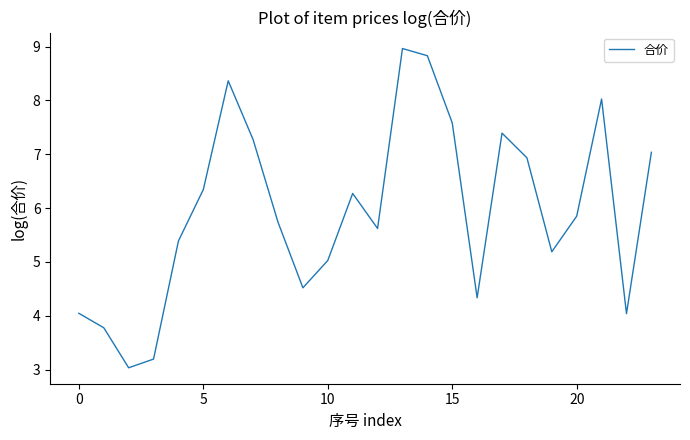

True or false: the data has more than 1 interior local peaks.

True